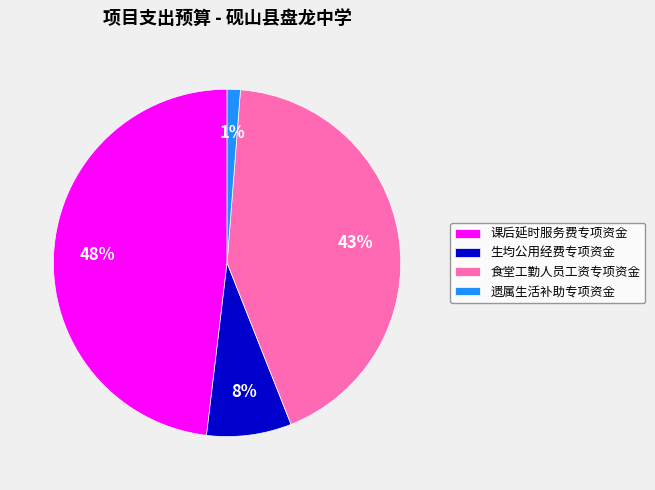

What is the smallest slice in the pie chart?

遗属生活补助专项资金